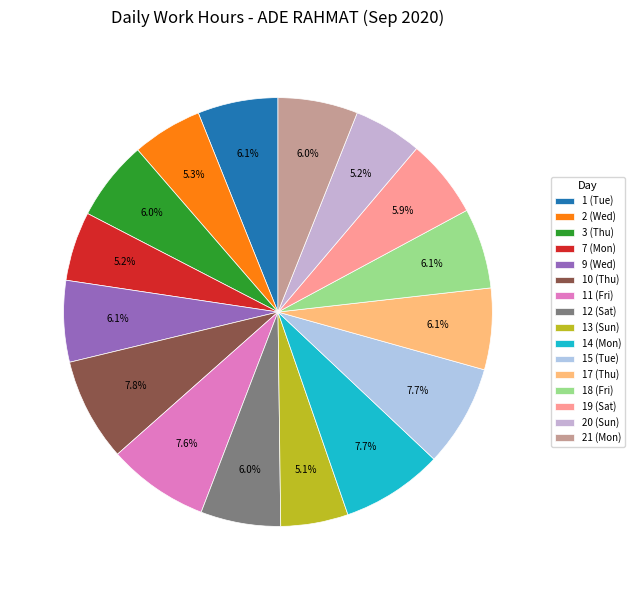

What percentage is the 13 (Sun) slice, to the nearest percent?

5%